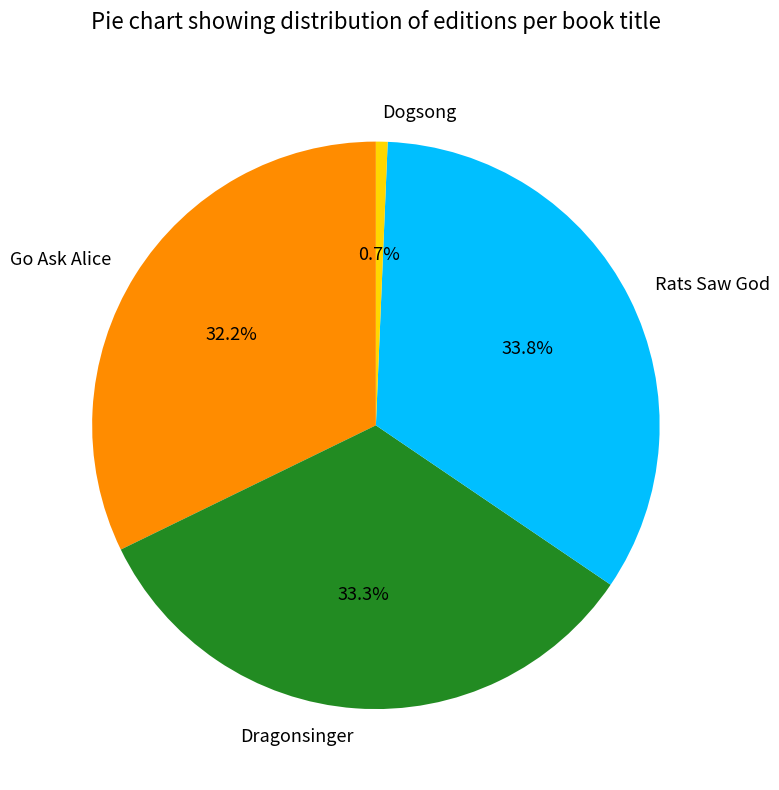

To the nearest percent, what is the combined percentage of Go Ask Alice and Dogsong?

33%